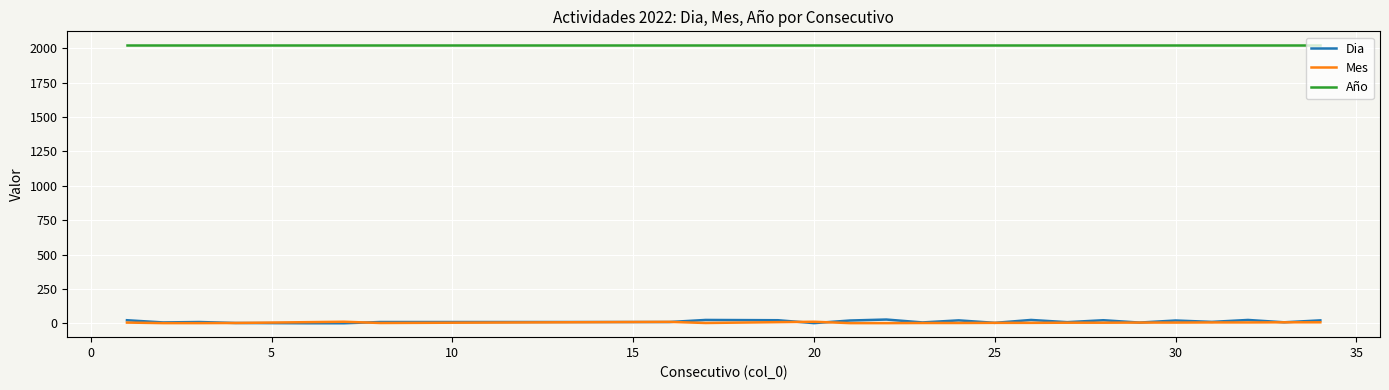

What are all the series names shown in the legend?

Dia, Mes, Año